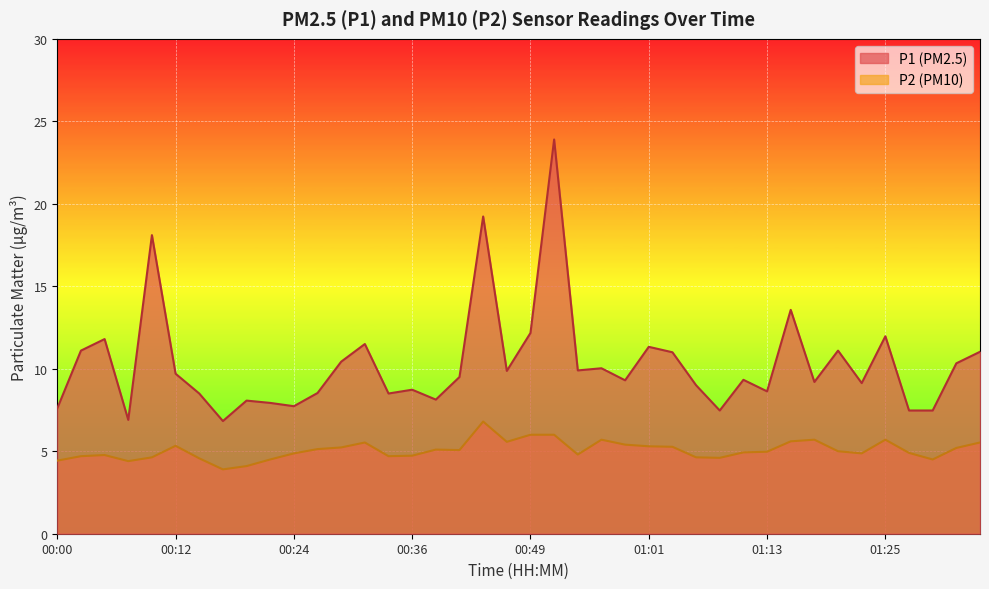

Where does the P1 series first go above 9?

00:02